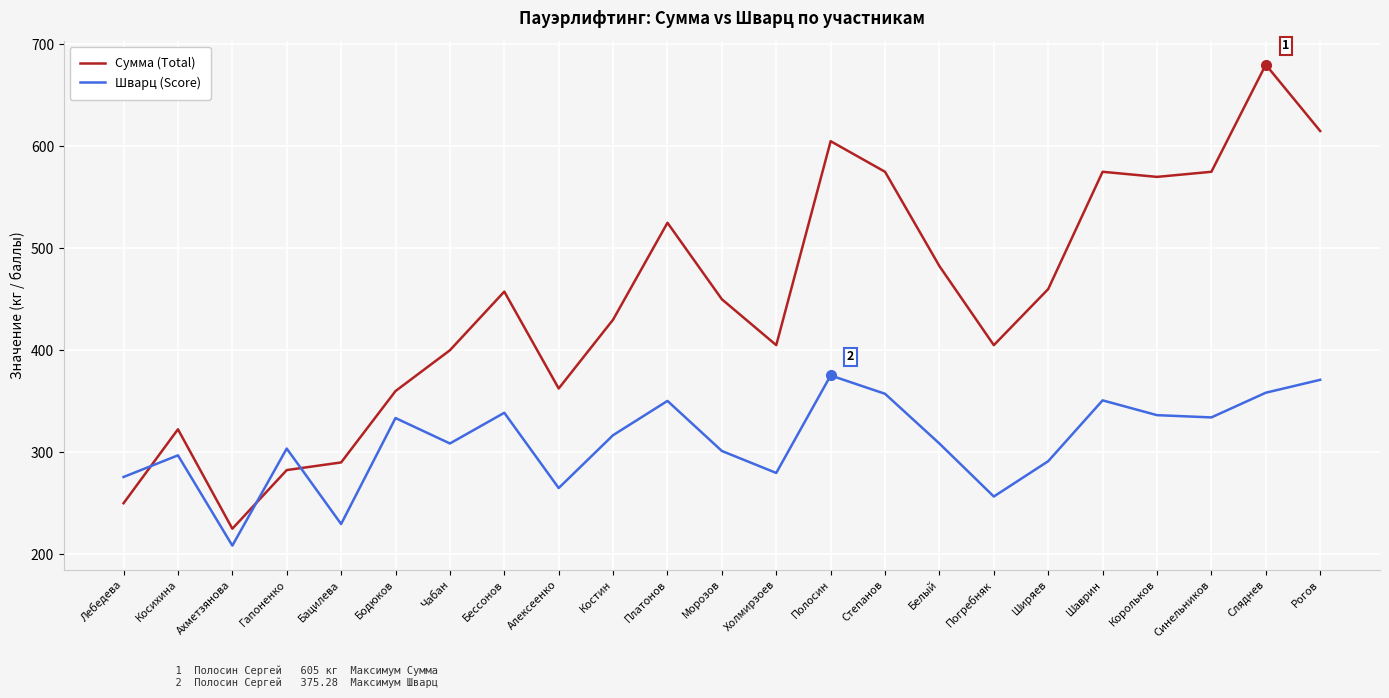

How many interior local valleys does the Шварц (Score) series have?

7